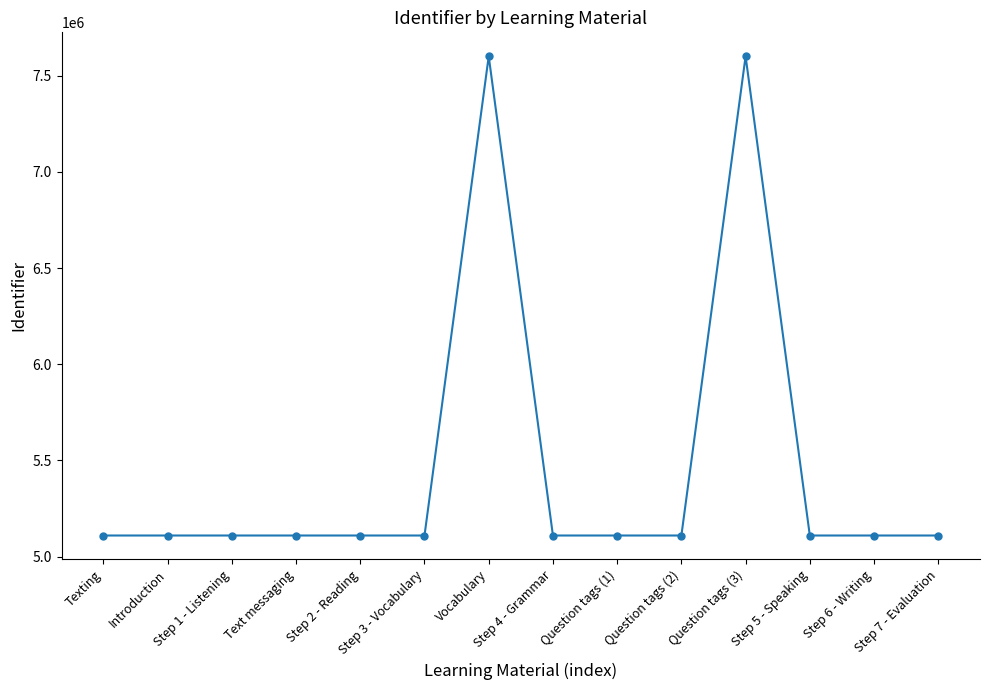

Count the number of categories in the chart.

14